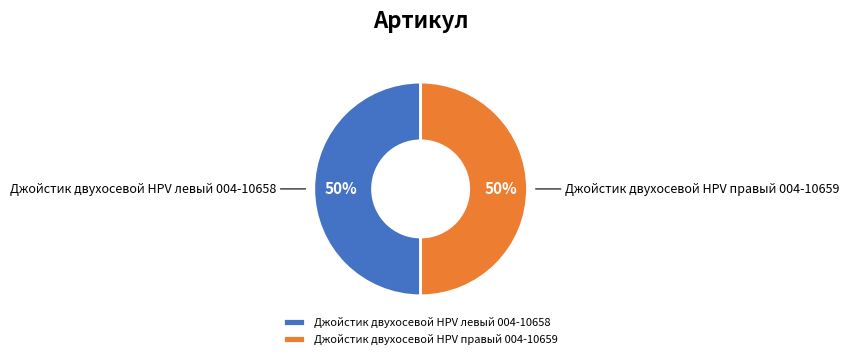

To the nearest percent, what portion does Джойстик двухосевой HPV правый 004-10659 represent?

50%